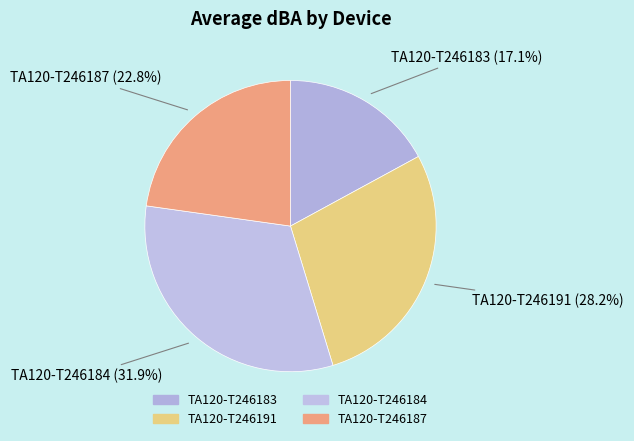

What percentage is the TA120-T246183 slice, to the nearest percent?

17%